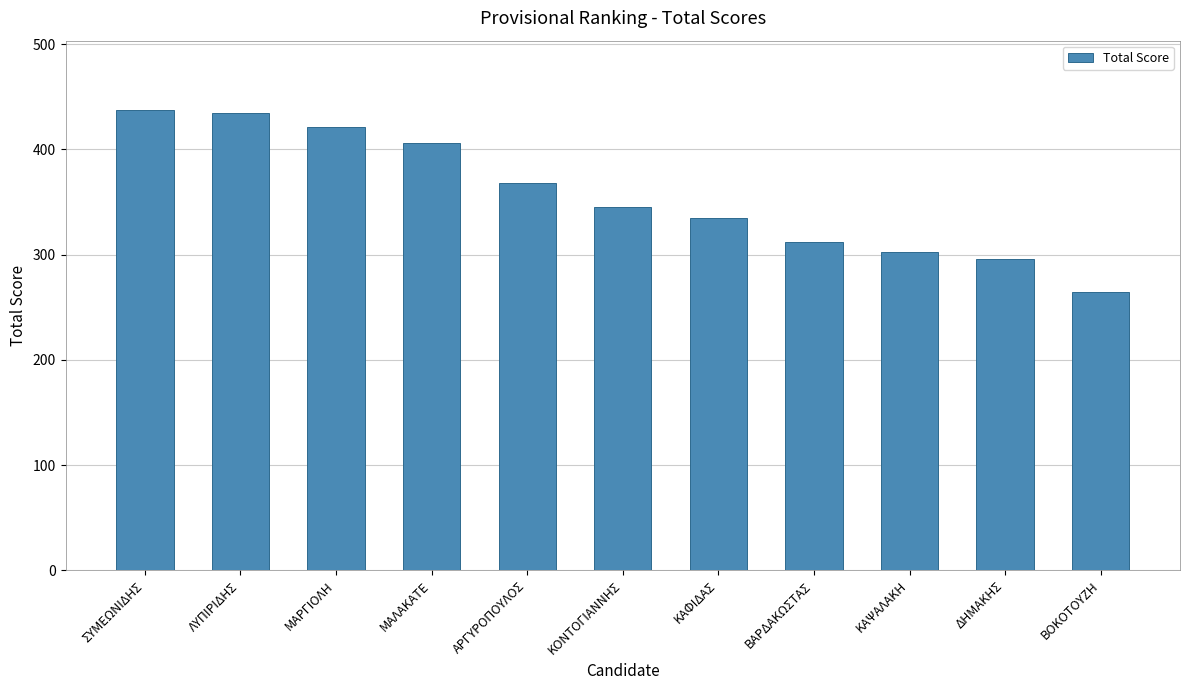

Where is the data nearest to the value 351?

ΚΟΝΤΟΓΙΑΝΝΗΣ